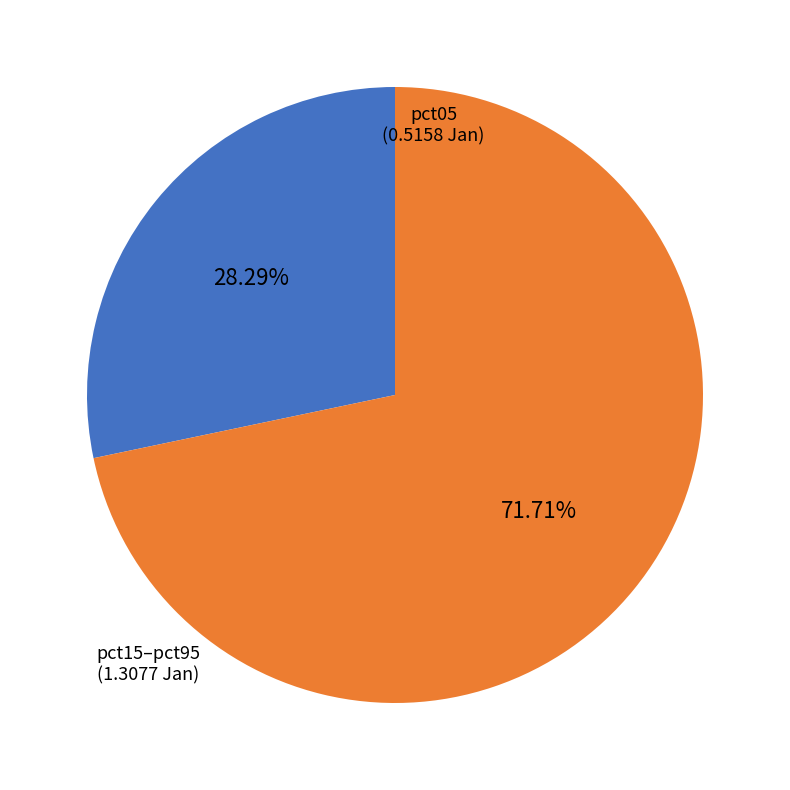

Which category has the smallest portion of the pie?

pct05